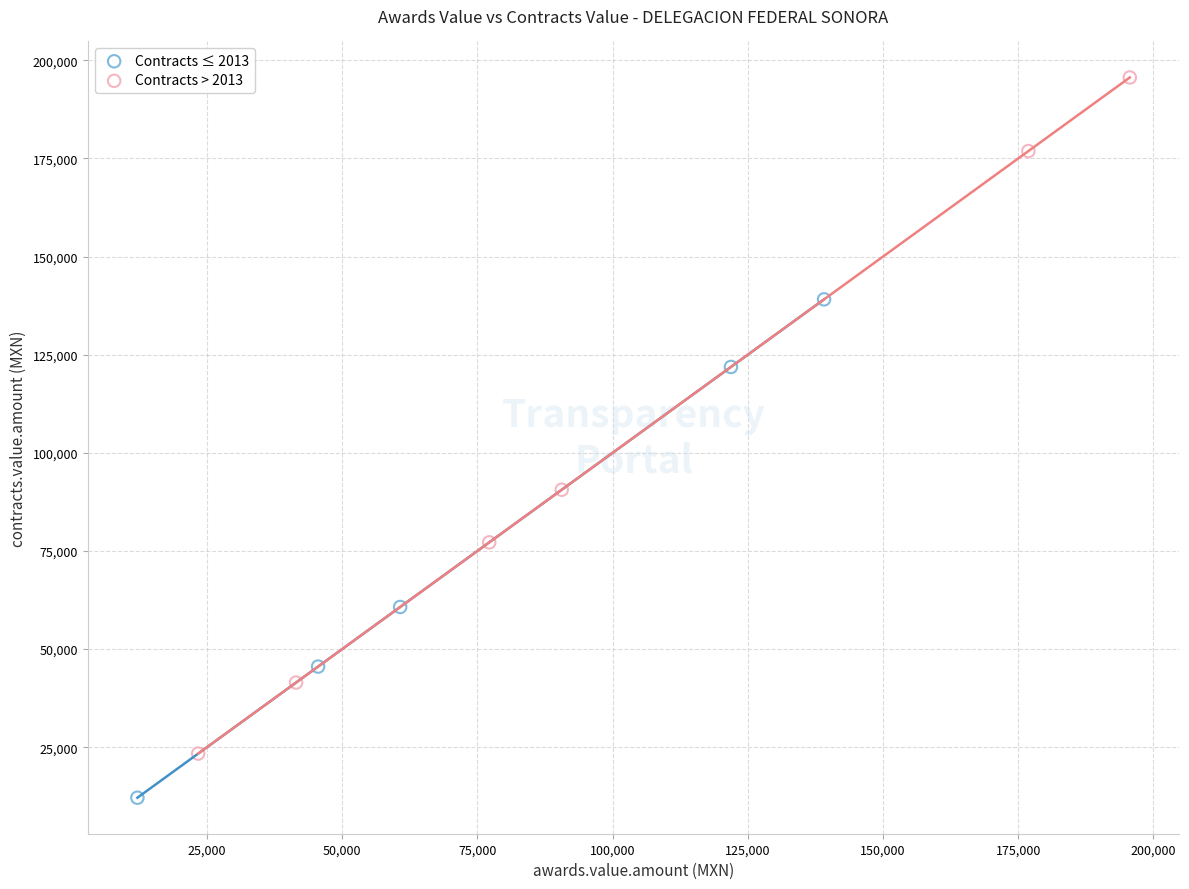

Which series has the widest spread of Y values?

Contracts > 2013